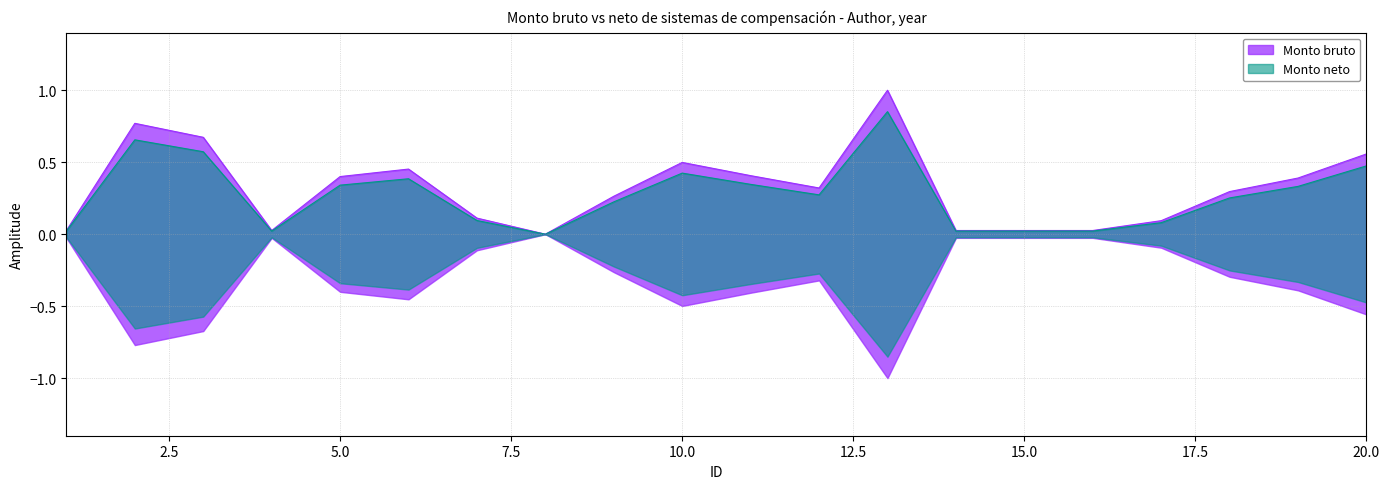

List the labels in order of Monto neto value, largest first.

13, 2, 3, 20, 10, 6, 11, 5, 19, 12, 18, 9, 7, 17, 1, 4, 14, 15, 16, 8